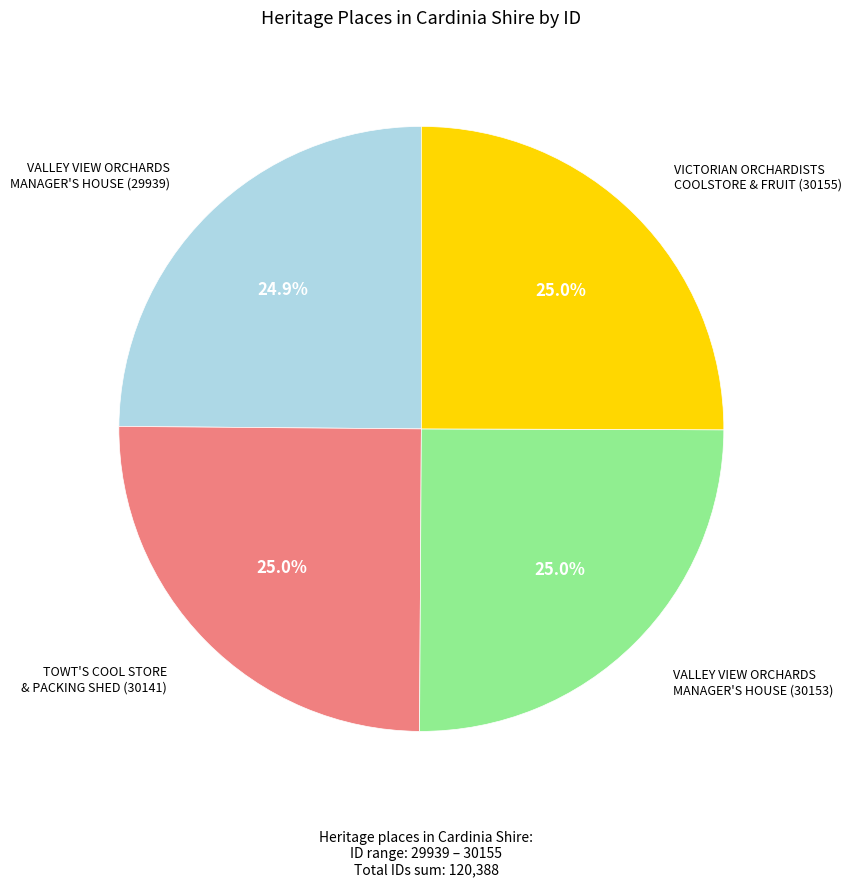

Is there a majority slice in this chart?

No